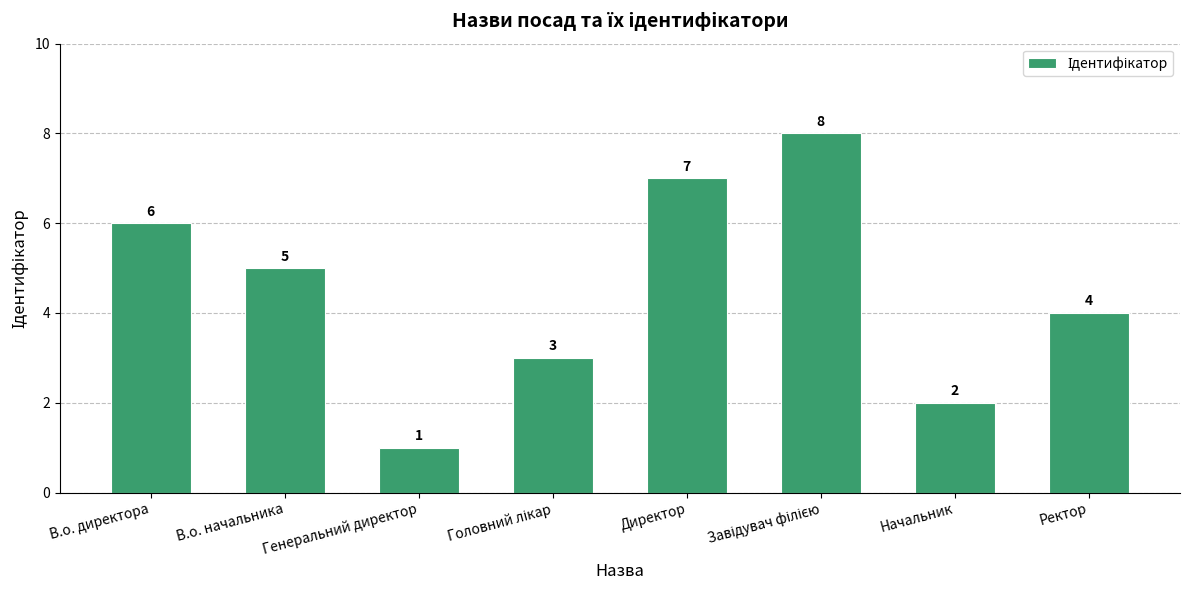

What value does the data have at В.о. директора?

6